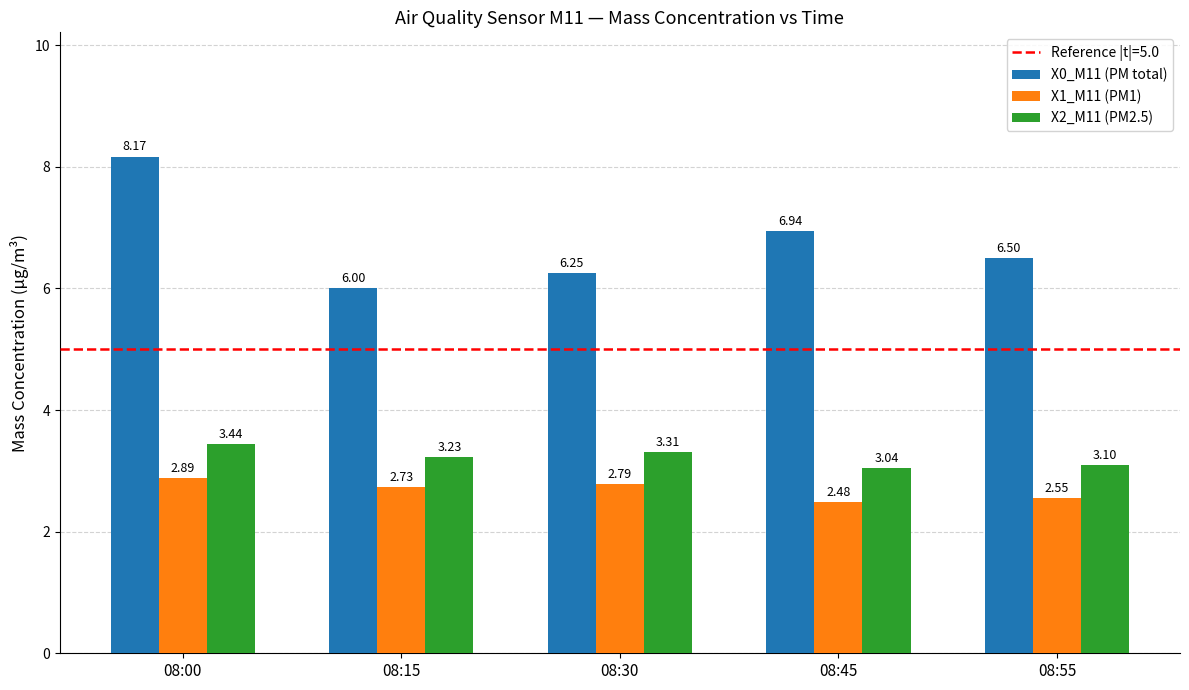

Rank the series by their maximum value, from highest to lowest.

X0_M11 (PM total), X2_M11 (PM2.5), X1_M11 (PM1)